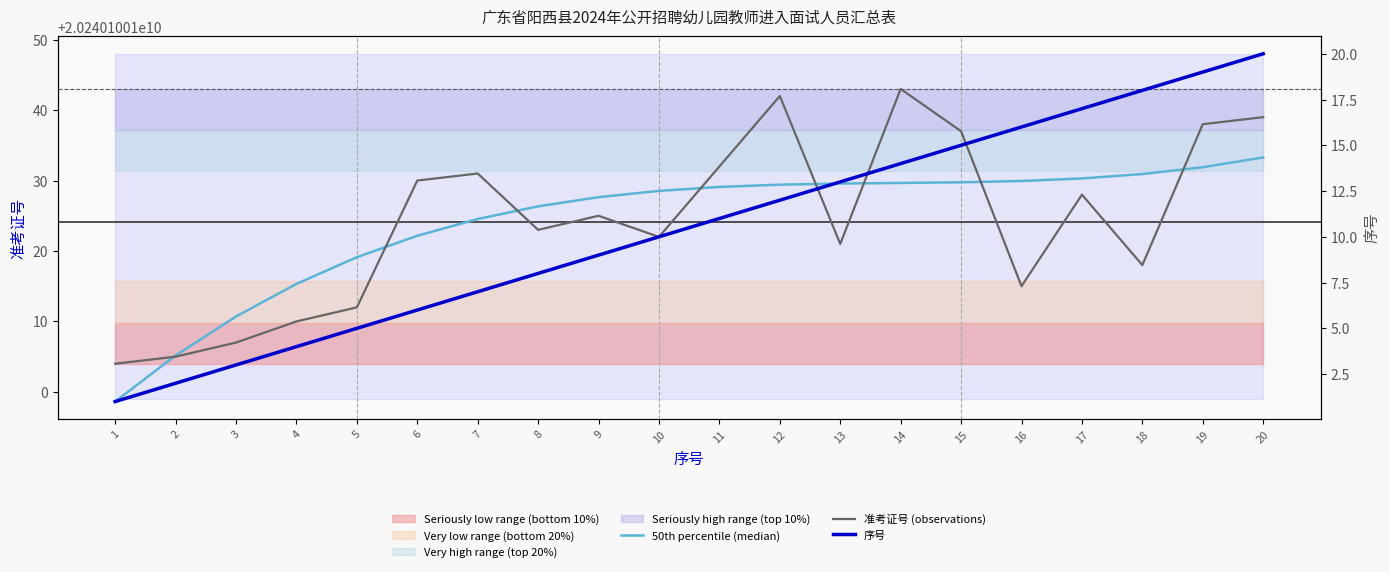

At which label is 序号 closest to 10?

10